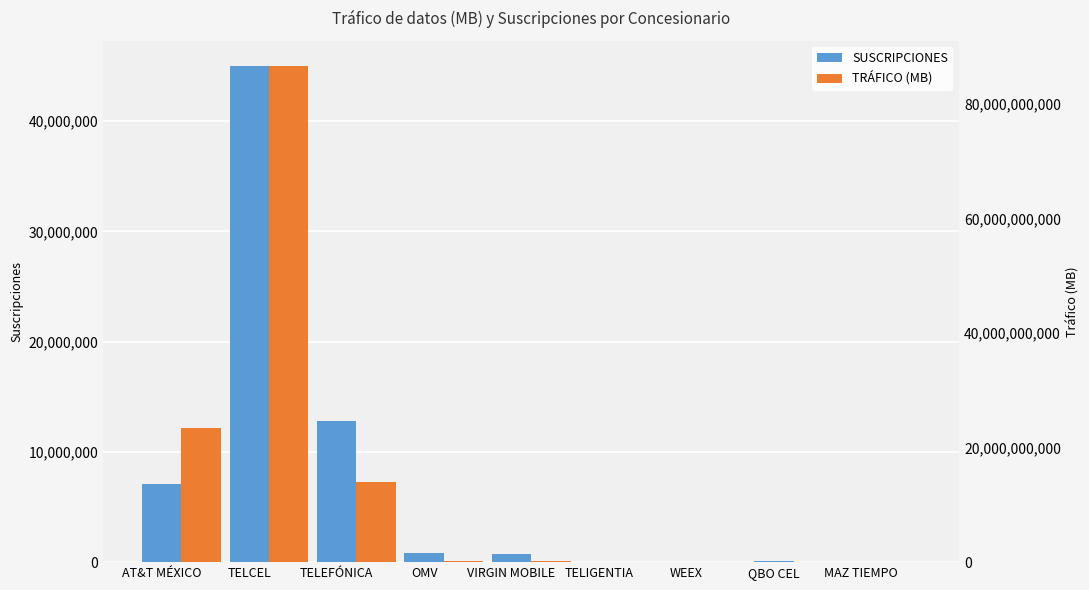

What is the difference between the maximum and minimum values in the TRÁFICO (MB) series?

86689672290